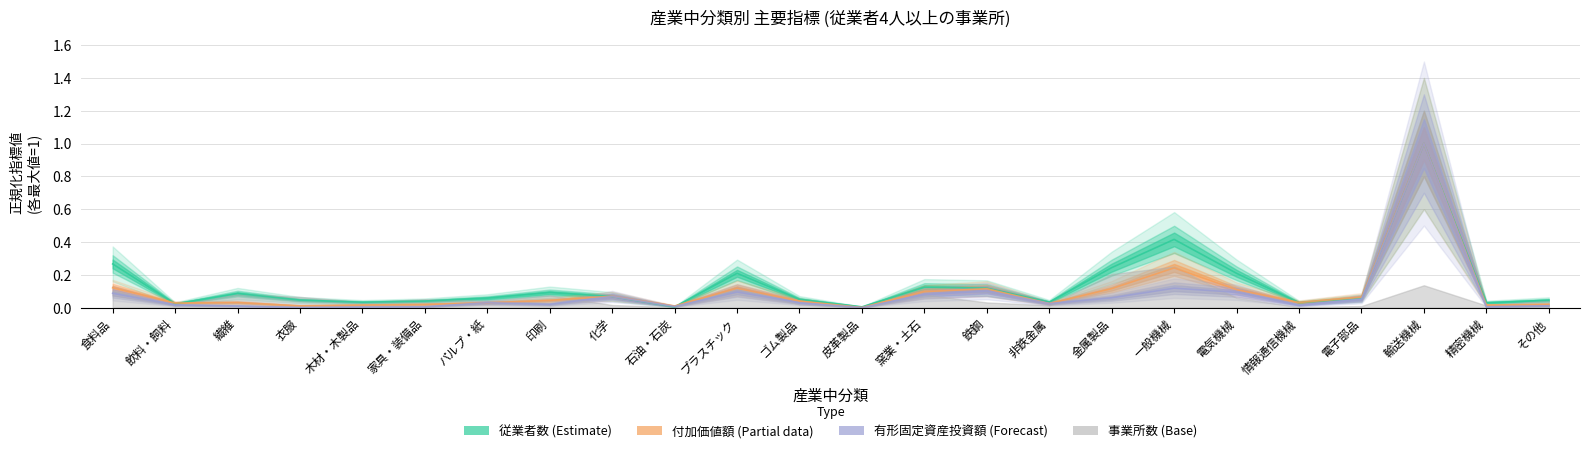

How many times do 従業者数 and 付加価値額 cross each other?

5